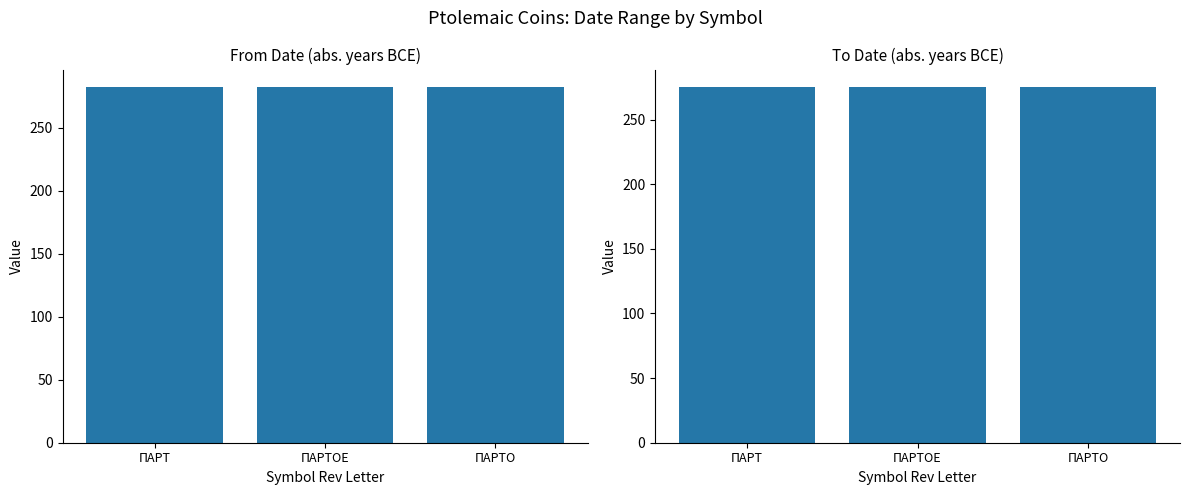

The From Date (abs) series shows 282 at ΠΑΡΤΟΕ. True or false?

True